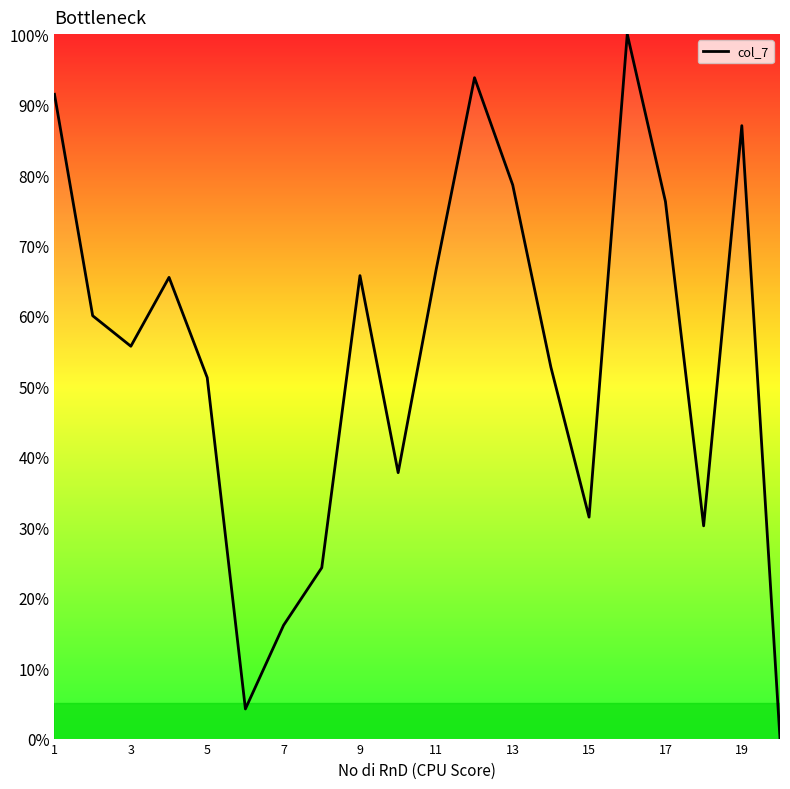

What is the difference between the maximum and minimum values?

100.0